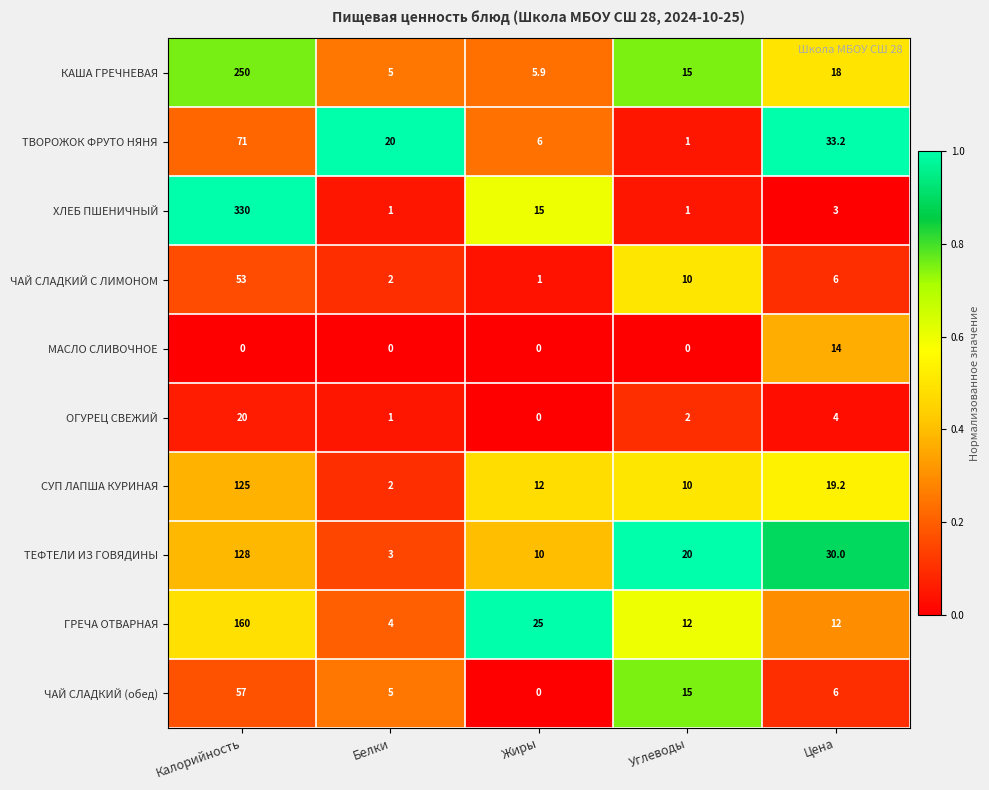

At which category is the sum across all series the highest?

Калорийность